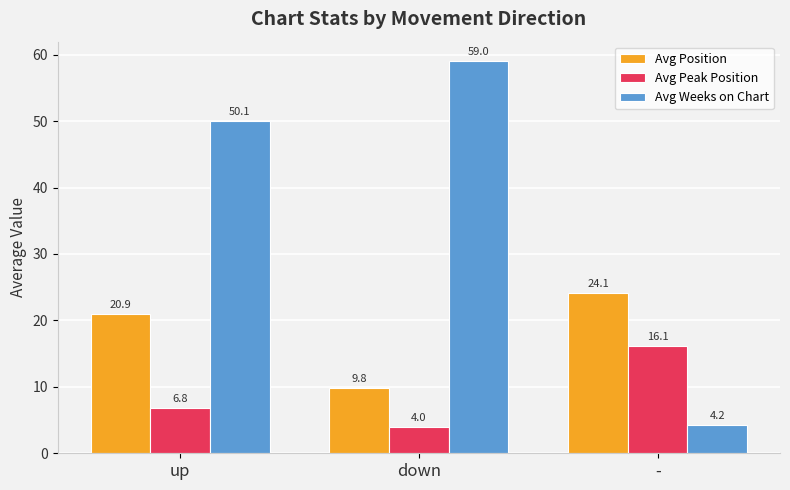

What is the smallest value displayed?

4.0